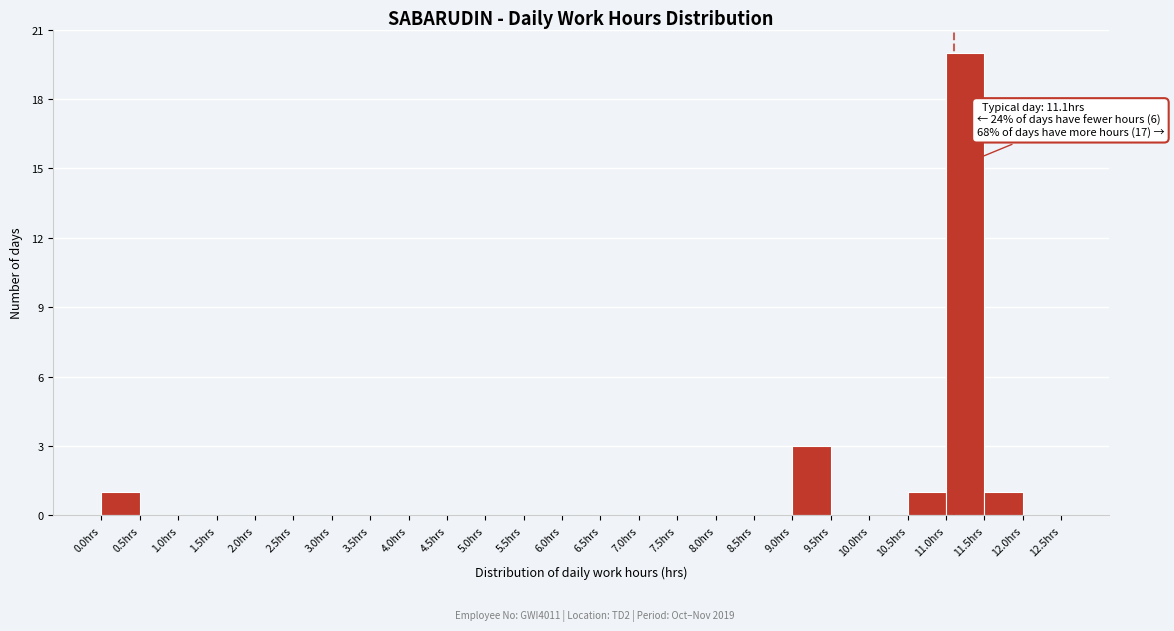

Which range on the x-axis has the tallest bar?

11.0 to 11.5